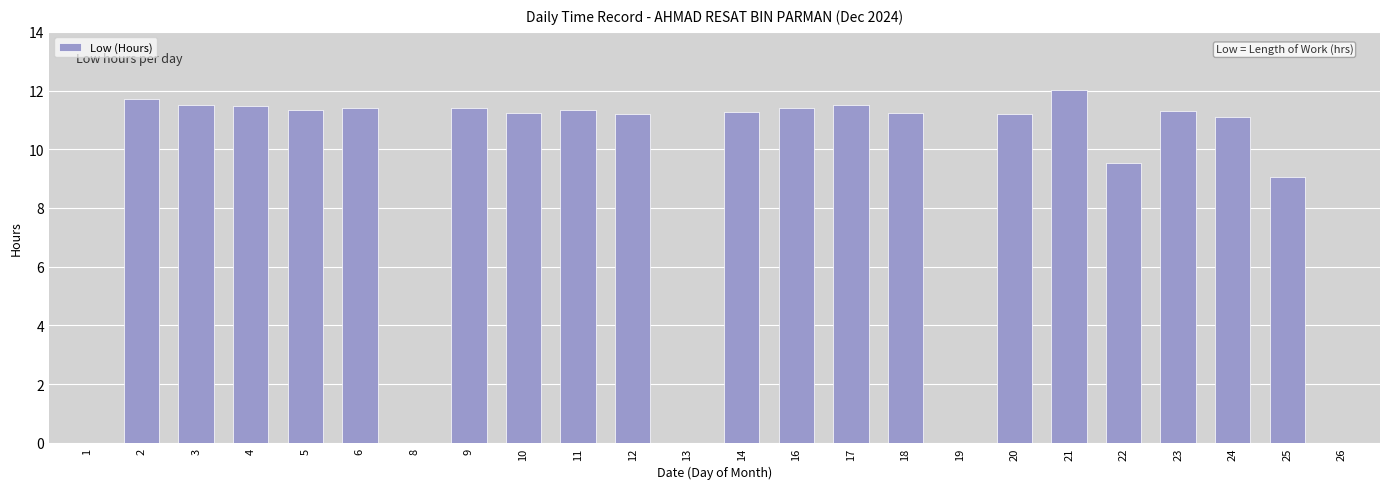

What is the ratio of the value at 14 to the value at 17?

1.0